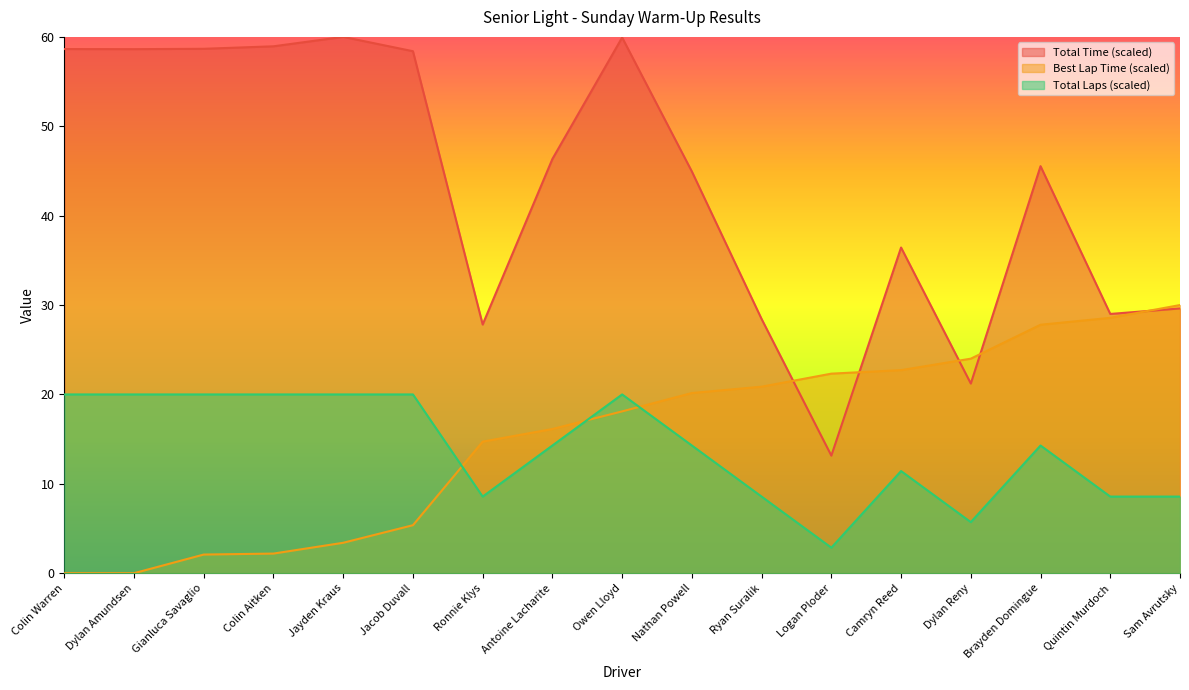

Is the value of Best Lap Time at Brayden Domingue greater than the value of Total Laps at Dylan Amundsen?

Yes